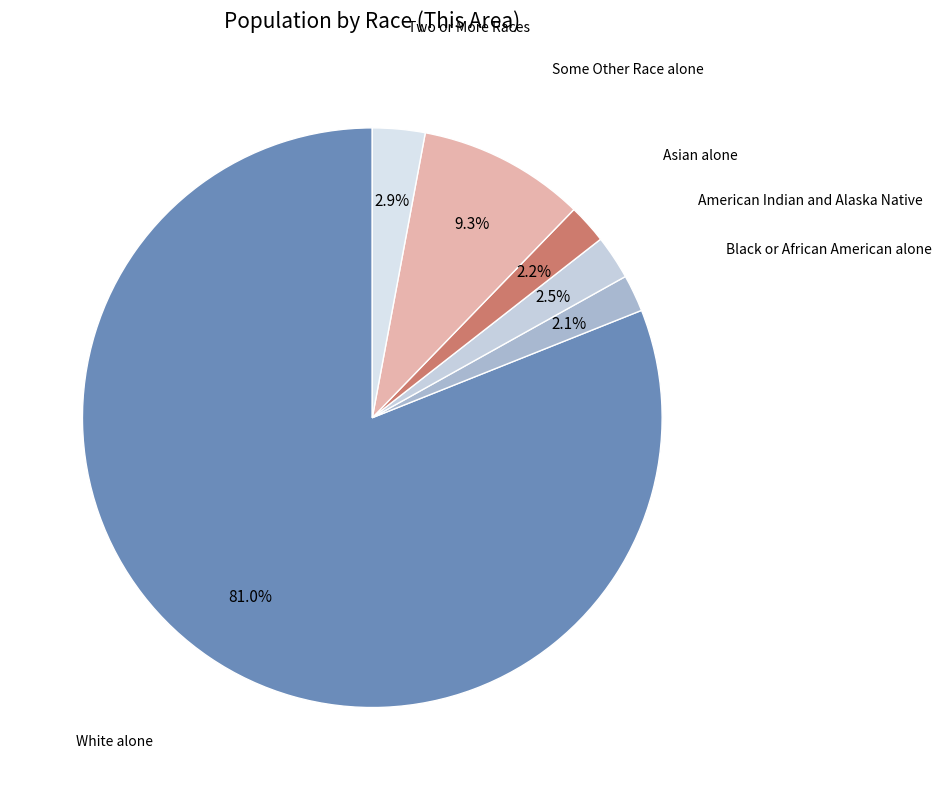

To the nearest percent, what is the average slice percentage?

17%